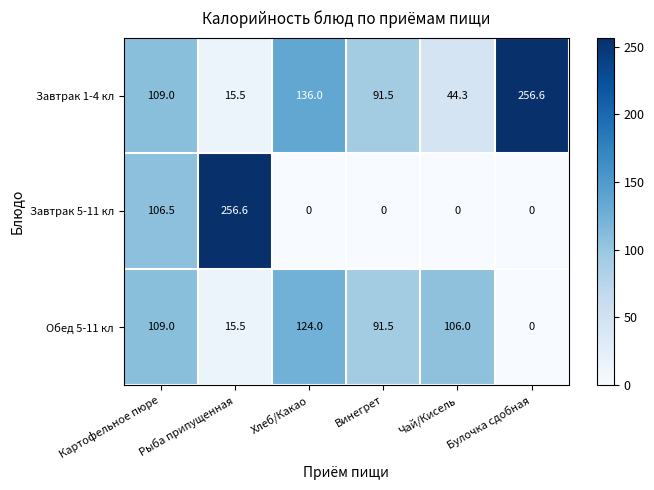

At Хлеб/Какао, list the series in order from largest to smallest.

Завтрак 1-4 кл, Обед 5-11 кл, Завтрак 5-11 кл